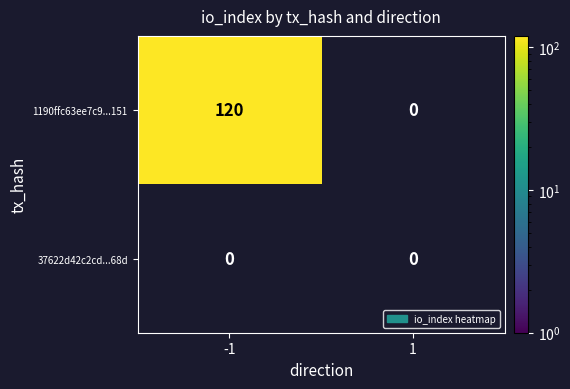

At 1, list the series in order from largest to smallest.

1190ffc63ee7c9e826c7c2847547f2e0e0dc151, 37622d42c2cdd8739b4a5b1406f2a7b5a15668d